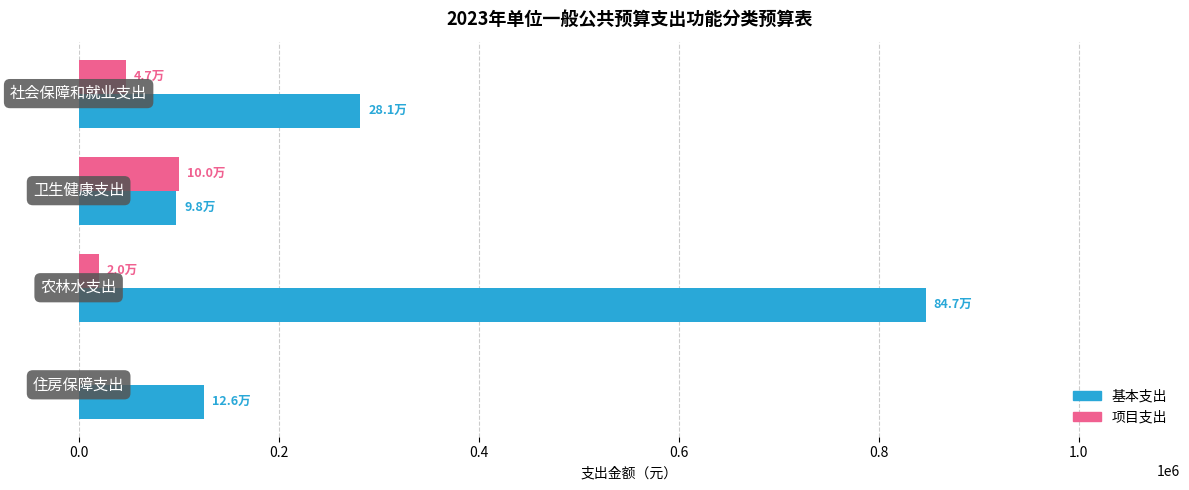

Count the 项目支出 values in the range 20000 to 100000.

3